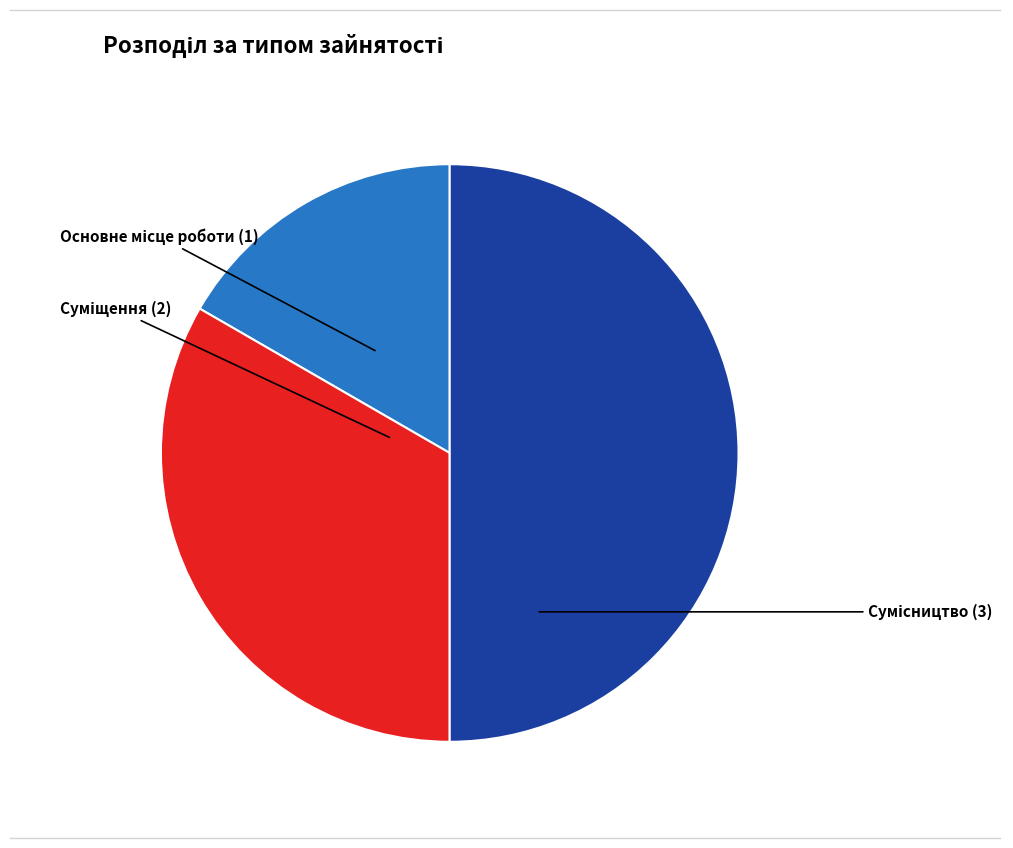

The Основне місце роботи slice represents 17% of the pie. True or false?

True